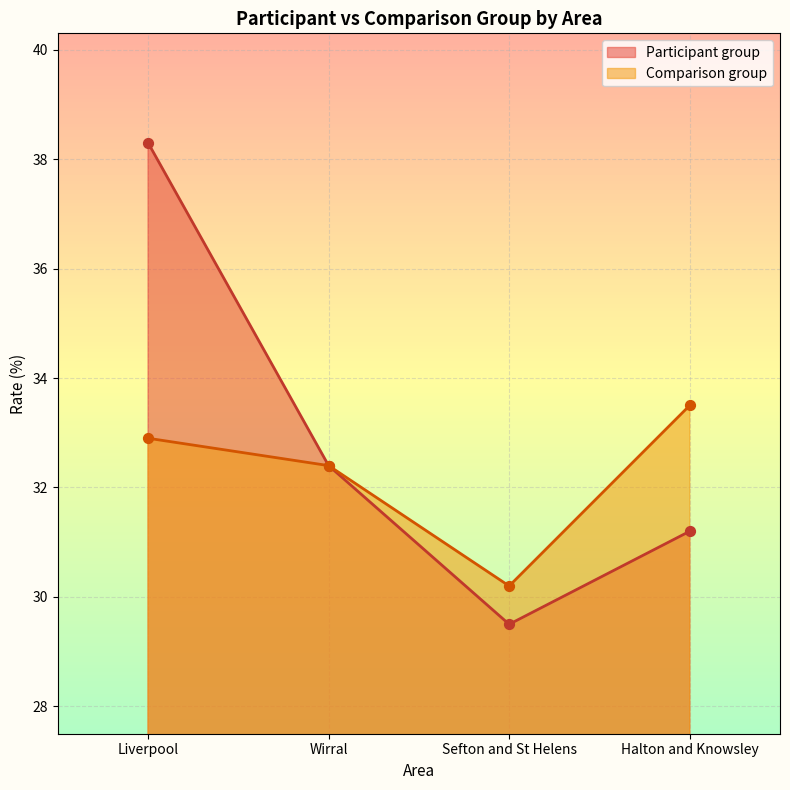

Which series contains the highest Y value?

Participant group